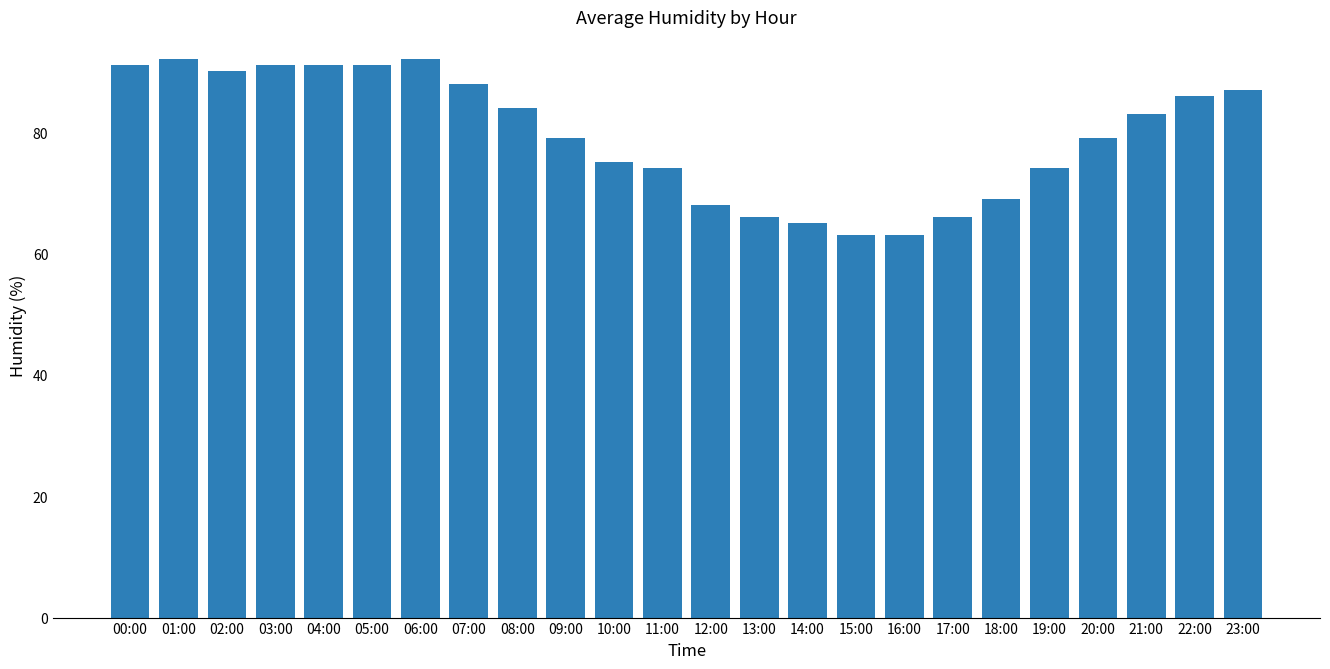

What is the greatest value displayed?

92